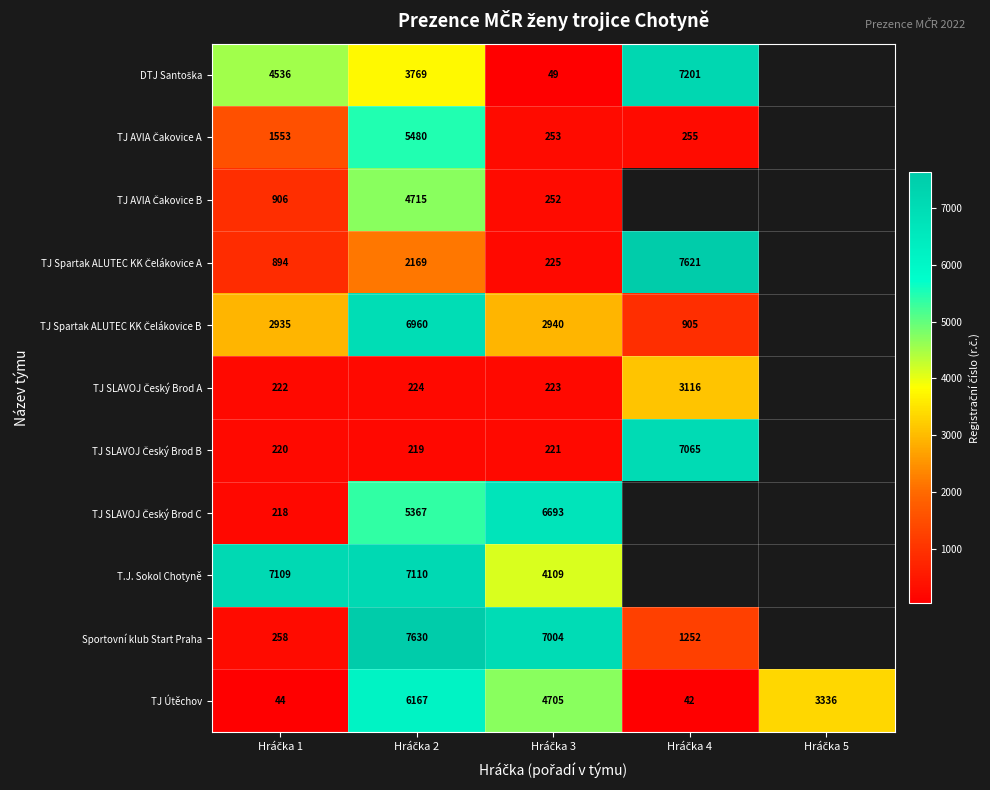

At Hráčka 2, list the series in order from smallest to largest.

TJ SLAVOJ Český Brod B, TJ SLAVOJ Český Brod A, TJ Spartak ALUTEC KK Čelákovice A, DTJ Santoška, TJ AVIA Čakovice B, TJ SLAVOJ Český Brod C, TJ AVIA Čakovice A, TJ Útěchov, TJ Spartak ALUTEC KK Čelákovice B, T.J. Sokol Chotyně, Sportovní klub Start Praha